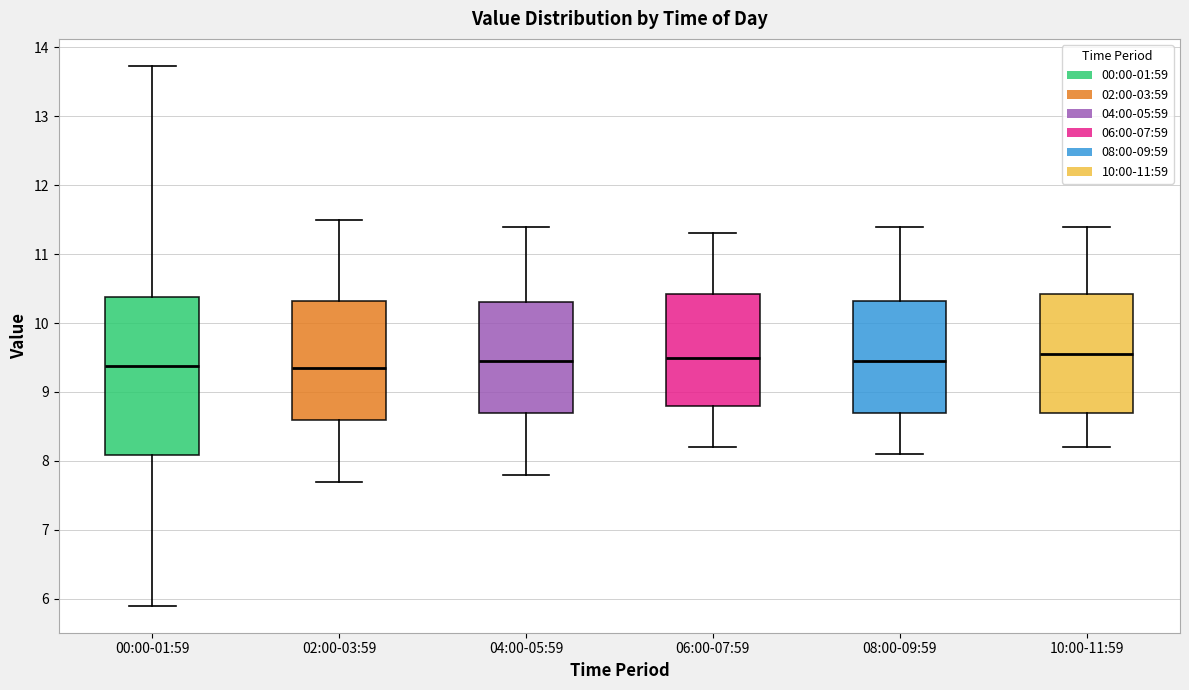

Reading left to right, transcribe this box plot: for each box, give where its median line is, the range the box spans, and where its two whiskers end, as read against the y-axis. The values are not printed on the chart, so give them approximately, as read against the axis.

00:00-01:59: median 9.4, box 8.1 to 10.4, whiskers 5.9 to 13.7
02:00-03:59: median 9.4, box 8.6 to 10.3, whiskers 7.7 to 11.5
04:00-05:59: median 9.5, box 8.7 to 10.3, whiskers 7.8 to 11.4
06:00-07:59: median 9.5, box 8.8 to 10.4, whiskers 8.2 to 11.3
08:00-09:59: median 9.5, box 8.7 to 10.3, whiskers 8.1 to 11.4
10:00-11:59: median 9.6, box 8.7 to 10.4, whiskers 8.2 to 11.4